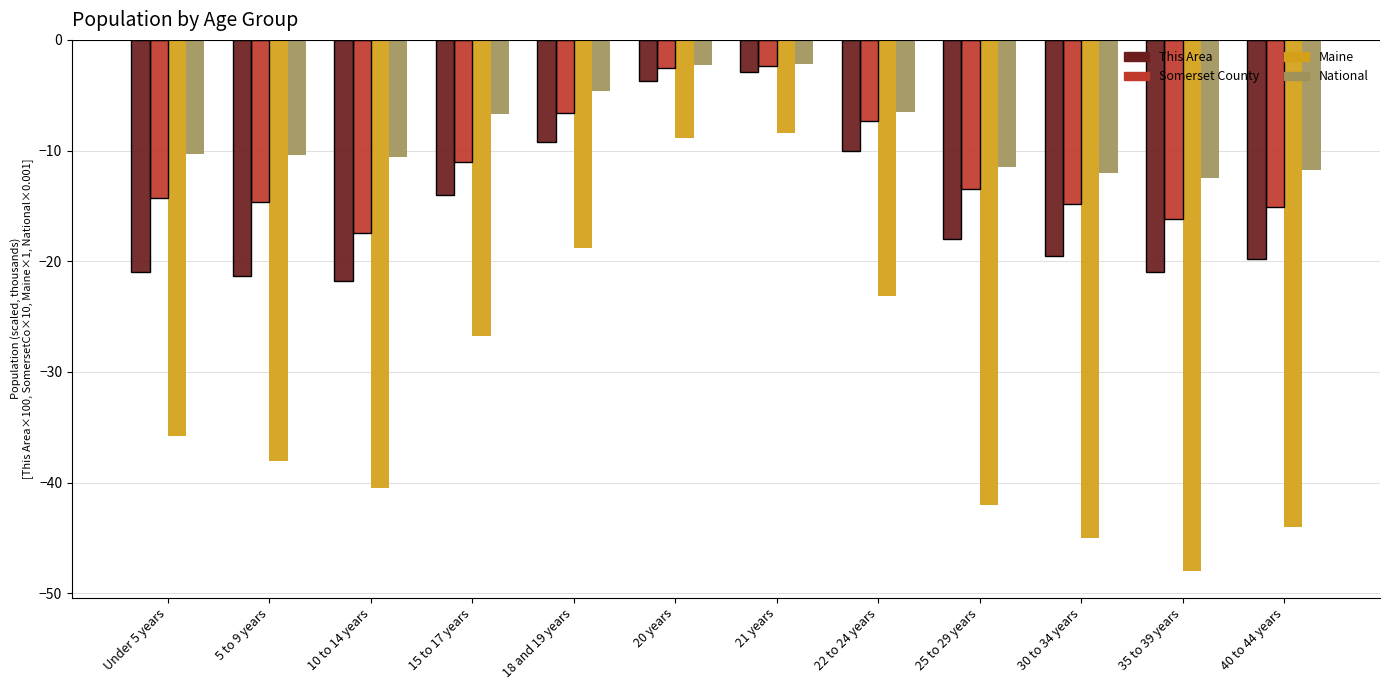

True or false: This Area (scaled) has a value of -21.3 at 5 to 9 years.

True